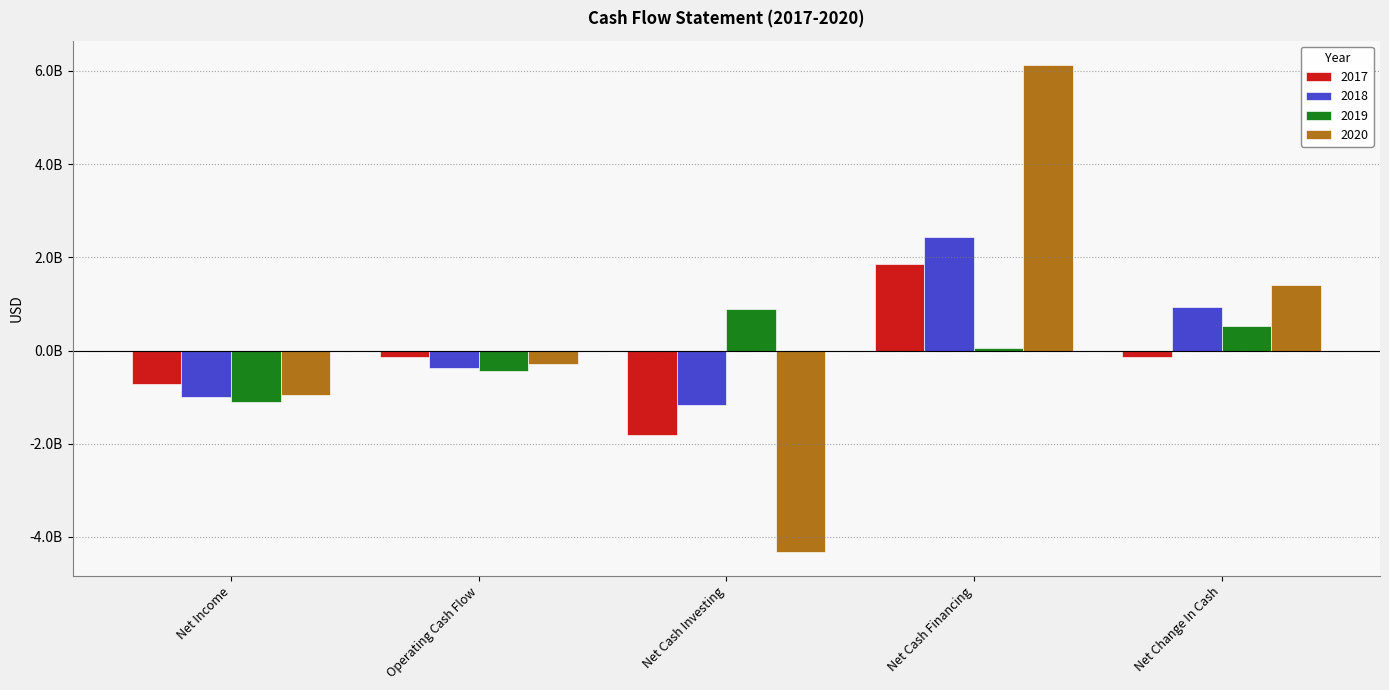

At which category is the sum across all series the highest?

Net Cash Financing